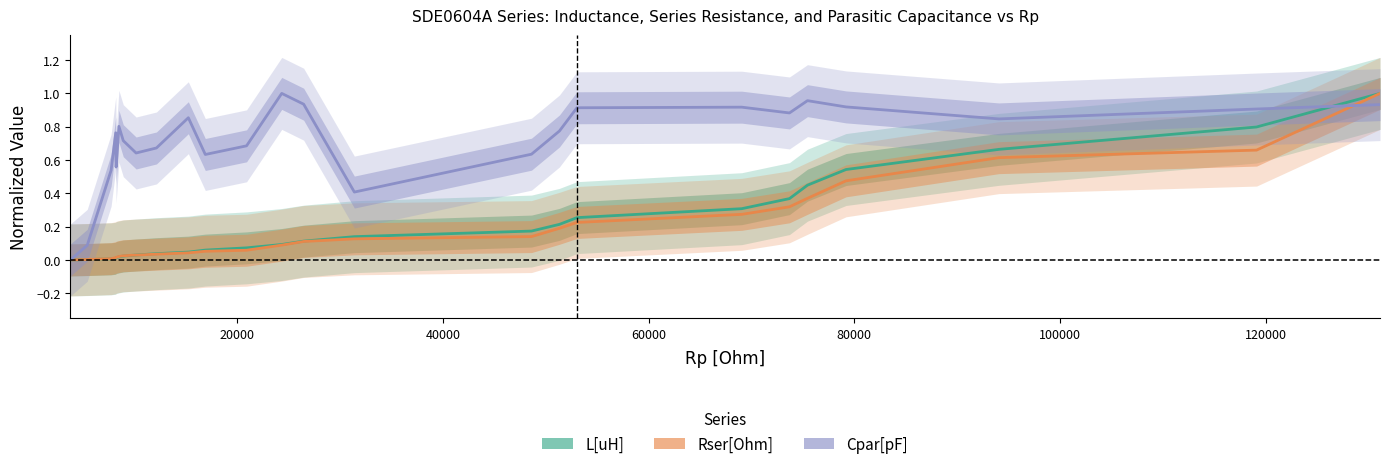

Is it true that Rser[Ohm] equals 0.1 at SDE0604A-8R2M?

False